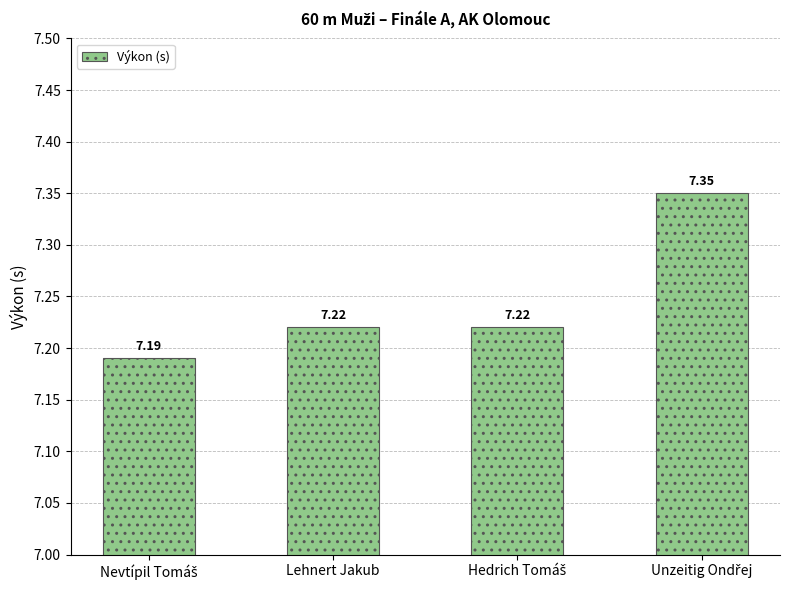

What is the sum of all values?

29.0